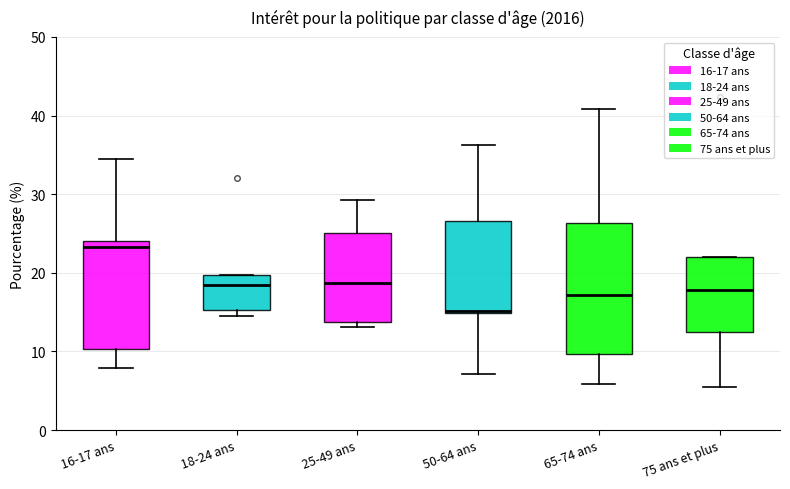

Which box has the lowest median line?

50-64 ans